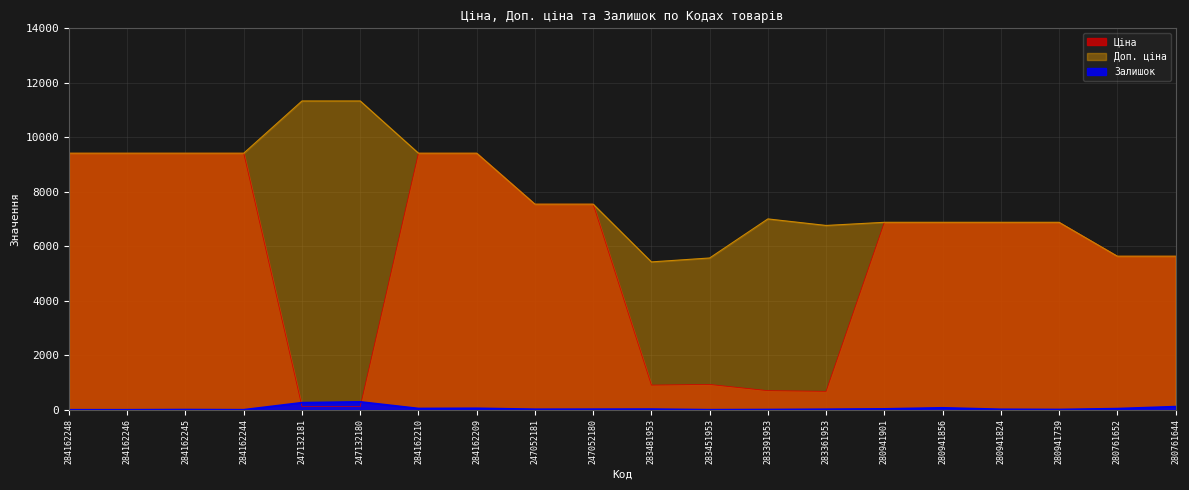

True or false: Доп. ціна and Ціна intersect in this chart.

False